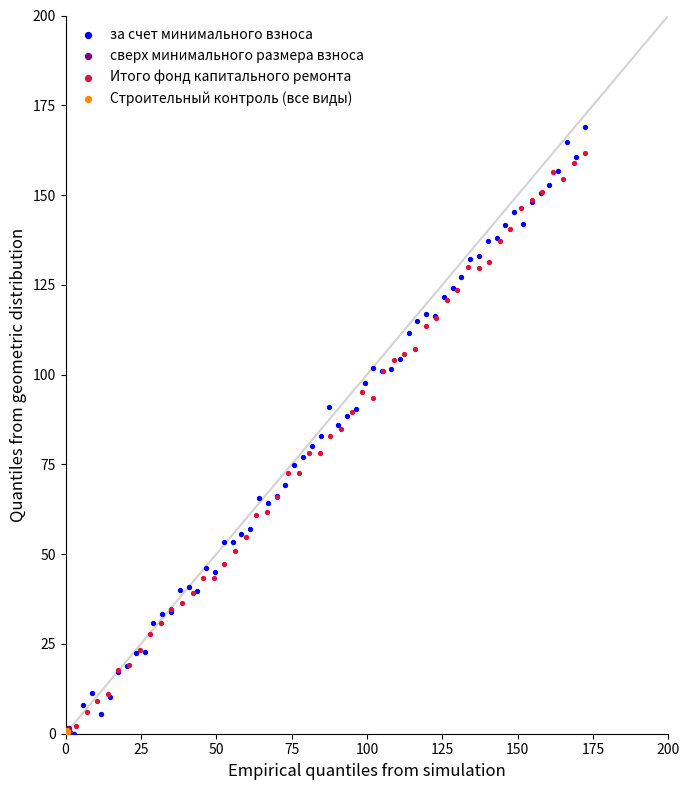

Which series has the largest Y range (max minus min)?

за счет минимального взноса